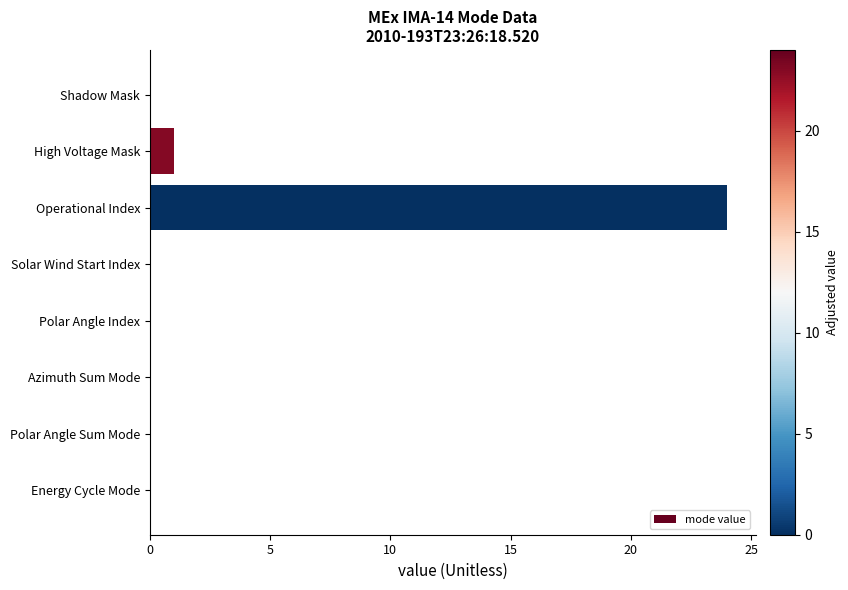

Reading top to bottom, transcribe all the data shown in this chart.

Shadow Mask=0	High Voltage Mask=1	Operational Index=24	Solar Wind Start Index=0	Polar Angle Index=0	Azimuth Sum Mode=0	Polar Angle Sum Mode=0	Energy Cycle Mode=0